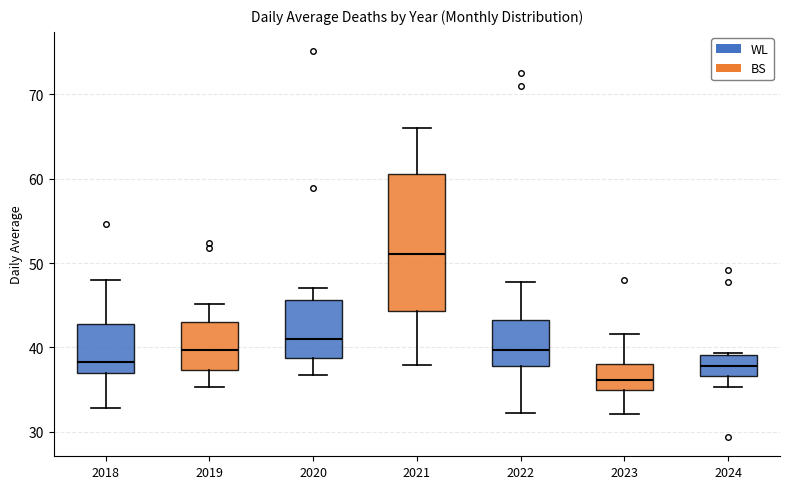

Which box's median line is the lowest?

2023